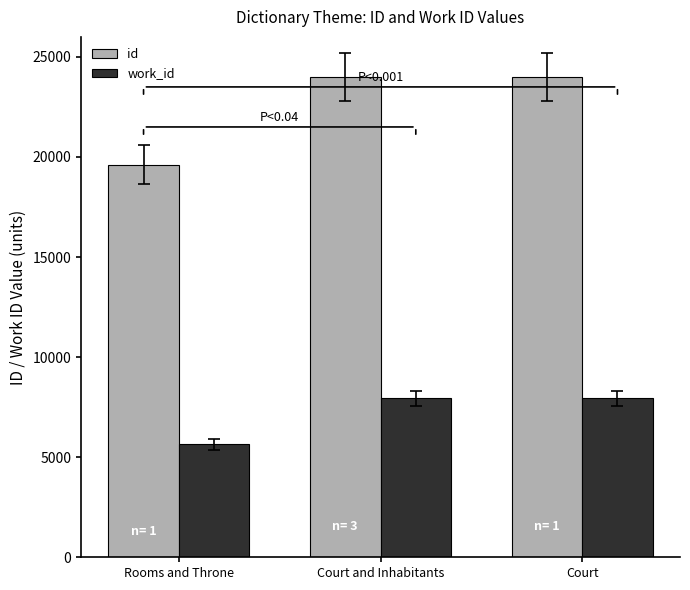

What is the lowest value of the id series?

19616